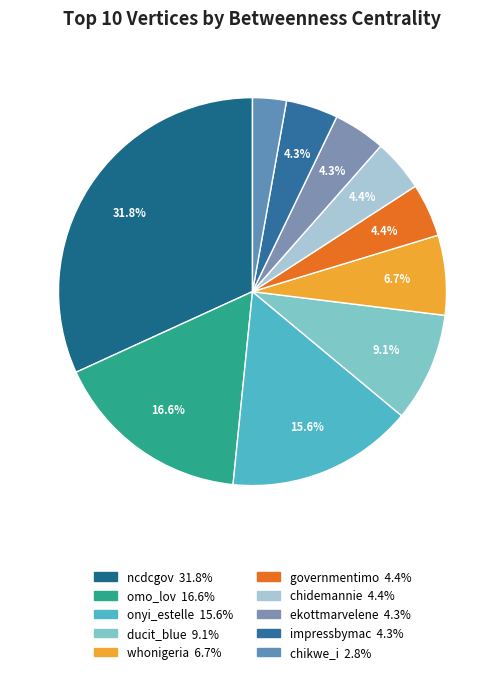

How many segments does this pie chart have?

10